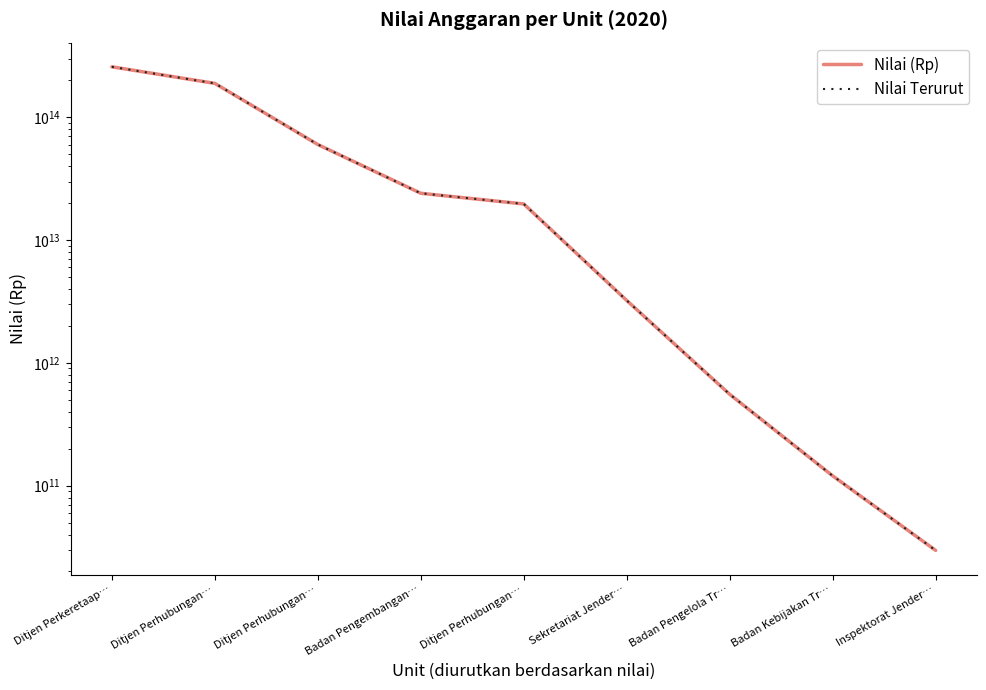

True or false: Nilai (Rp) and Nilai Terurut cross at least once.

False